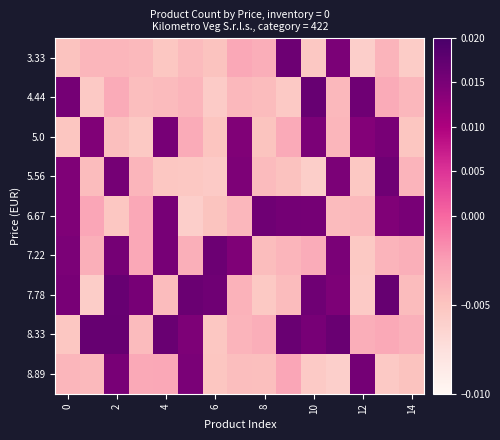

At how many categories does at least one series exceed 0?

15